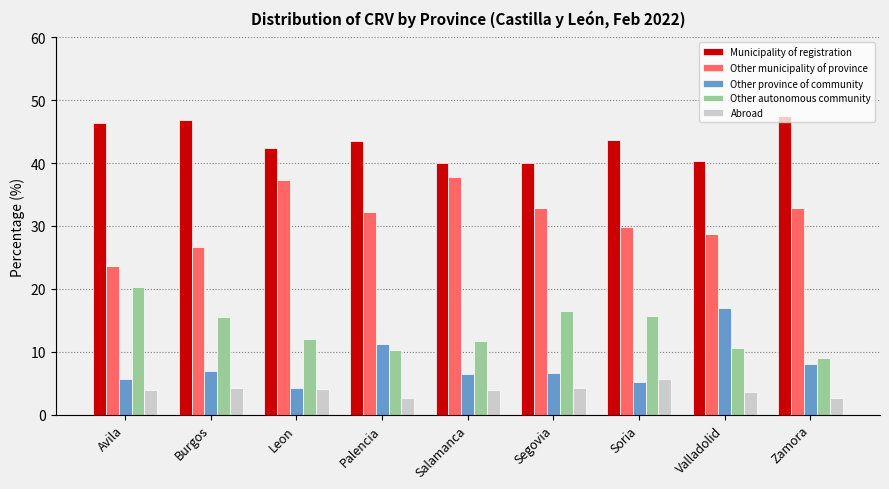

What is the spread (max minus min) of values at Burgos?

42.6